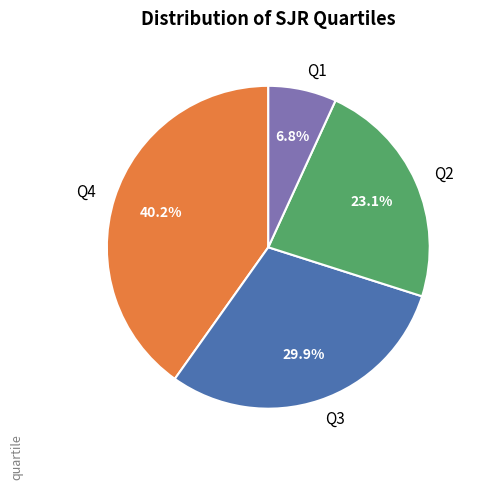

Rank the categories by value from lowest to highest.

Q1, Q2, Q3, Q4